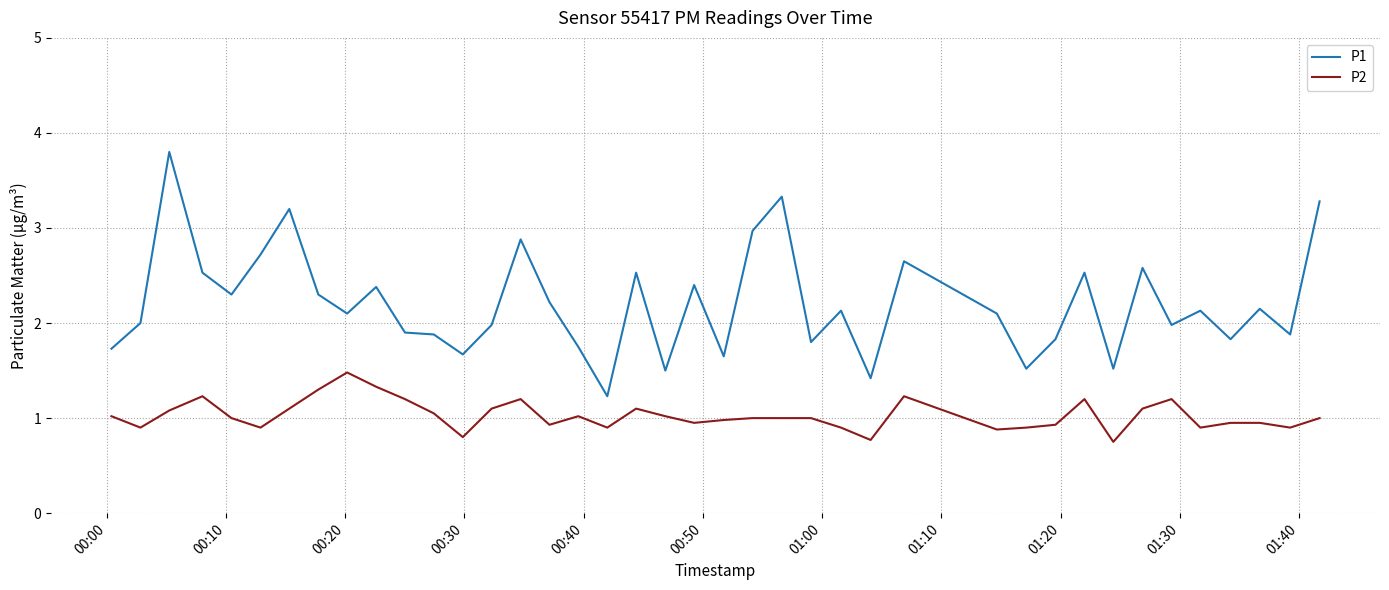

Which series has the widest spread of values?

P1